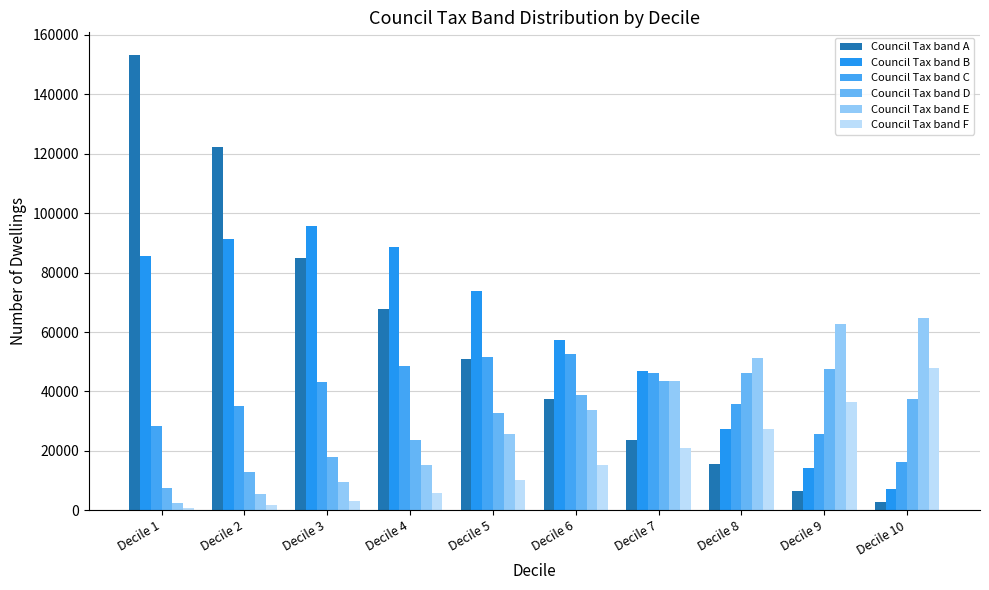

Reading left to right, transcribe all the data shown in this chart.

Council Tax band A: Decile 1=153235	Decile 2=122451	Decile 3=85012	Decile 4=67638	Decile 5=50950	Decile 6=37307	Decile 7=23606	Decile 8=15571	Decile 9=6513	Decile 10=2866
Council Tax band B: Decile 1=85442	Decile 2=91154	Decile 3=95565	Decile 4=88616	Decile 5=73882	Decile 6=57233	Decile 7=46823	Decile 8=27481	Decile 9=14353	Decile 10=7251
Council Tax band C: Decile 1=28481	Decile 2=35218	Decile 3=43098	Decile 4=48497	Decile 5=51584	Decile 6=52670	Decile 7=46194	Decile 8=35832	Decile 9=25797	Decile 10=16179
Council Tax band D: Decile 1=7485	Decile 2=12727	Decile 3=17839	Decile 4=23527	Decile 5=32751	Decile 6=38682	Decile 7=43403	Decile 8=46178	Decile 9=47495	Decile 10=37302
Council Tax band E: Decile 1=2350	Decile 2=5507	Decile 3=9410	Decile 4=15299	Decile 5=25676	Decile 6=33669	Decile 7=43355	Decile 8=51328	Decile 9=62781	Decile 10=64662
Council Tax band F: Decile 1=655	Decile 2=1741	Decile 3=3155	Decile 4=5817	Decile 5=10185	Decile 6=15327	Decile 7=20798	Decile 8=27297	Decile 9=36297	Decile 10=48008